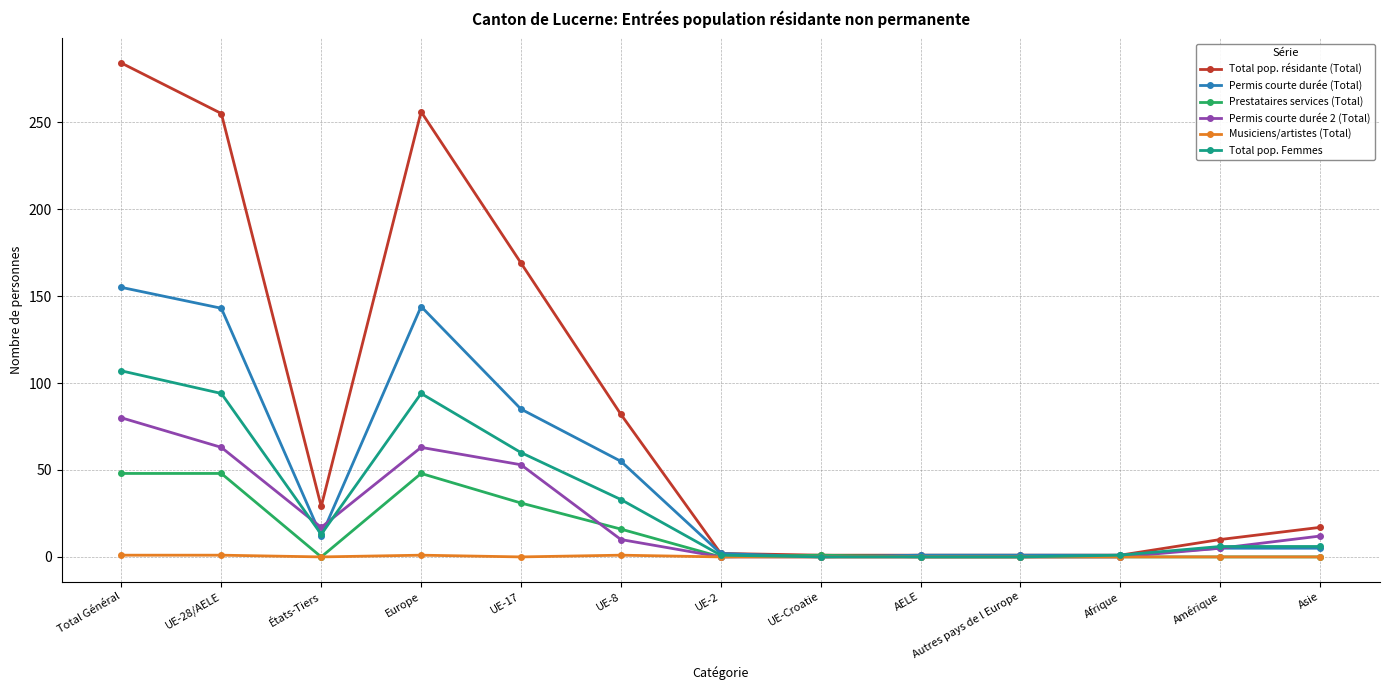

How many series are shown in this chart?

6